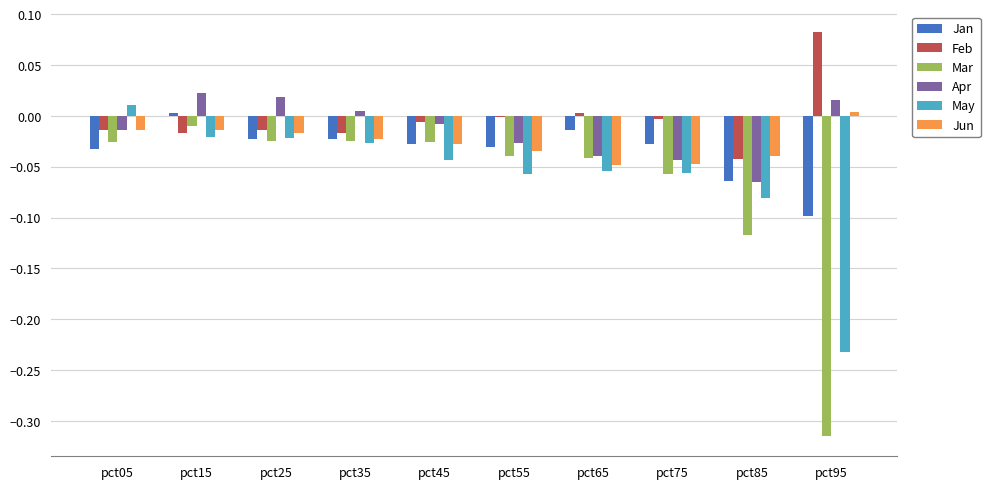

At which category does the chart reach its peak across all series?

pct95